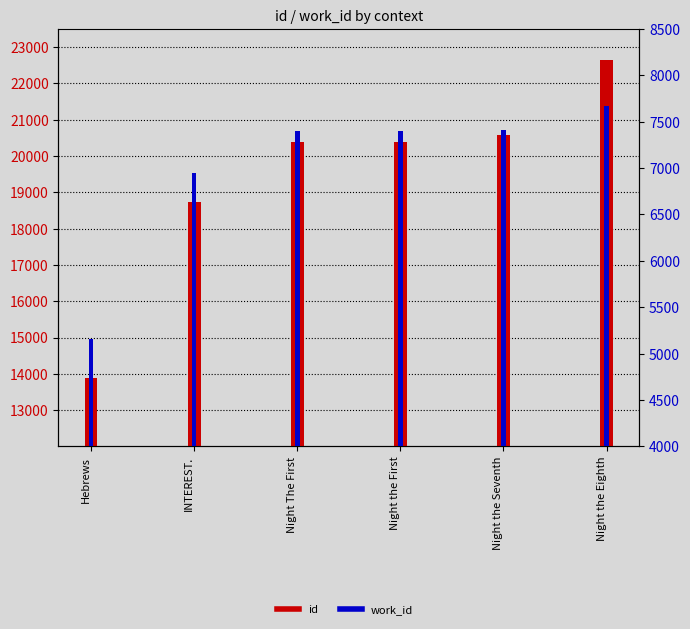

What is the average value of the work_id series?

6998